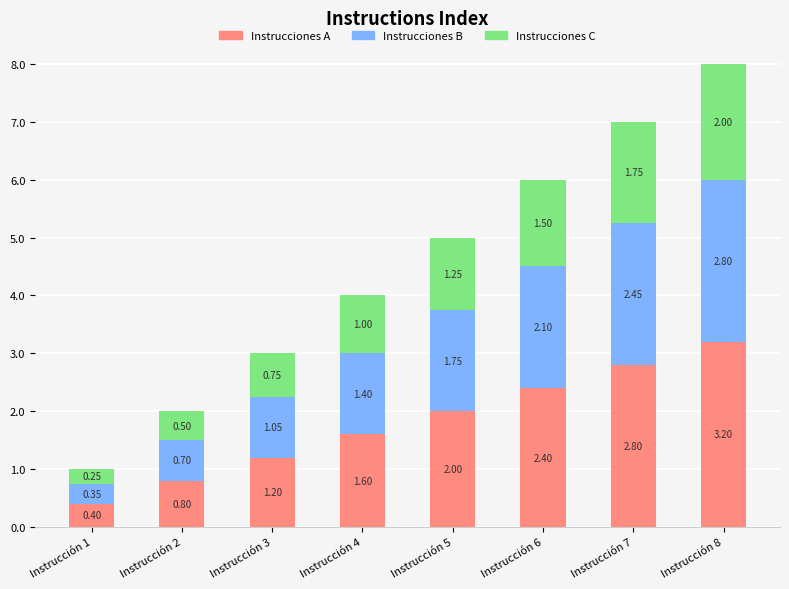

How many categories are shown in the chart?

8